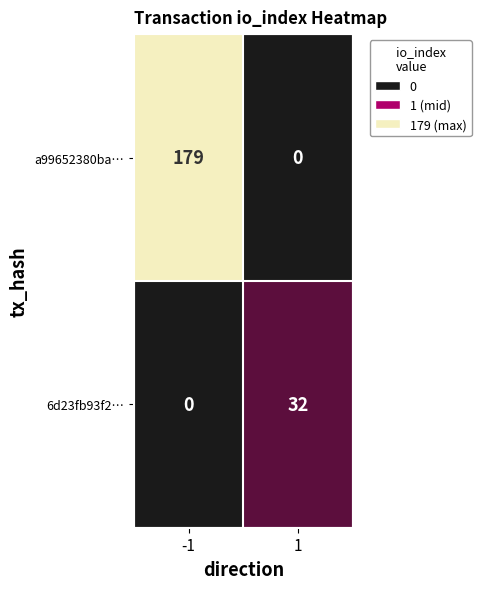

What is the total value across all series at -1?

179